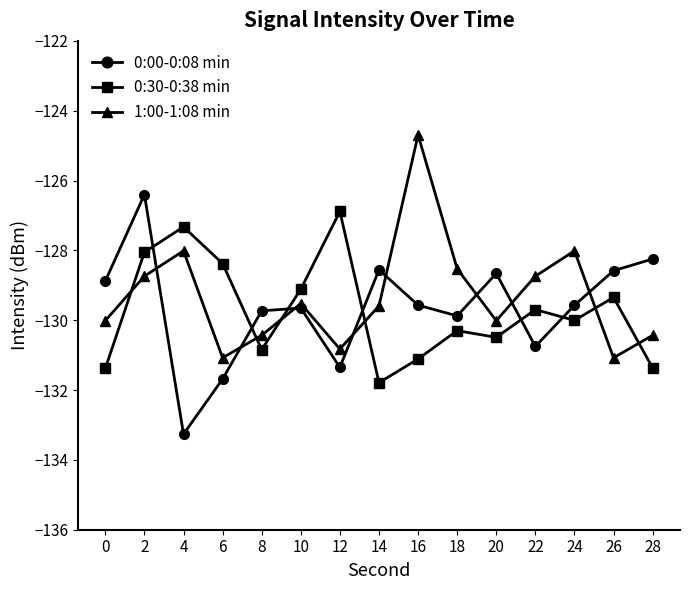

Is it true that 0:00-0:08 min equals -129.7 at 8?

True